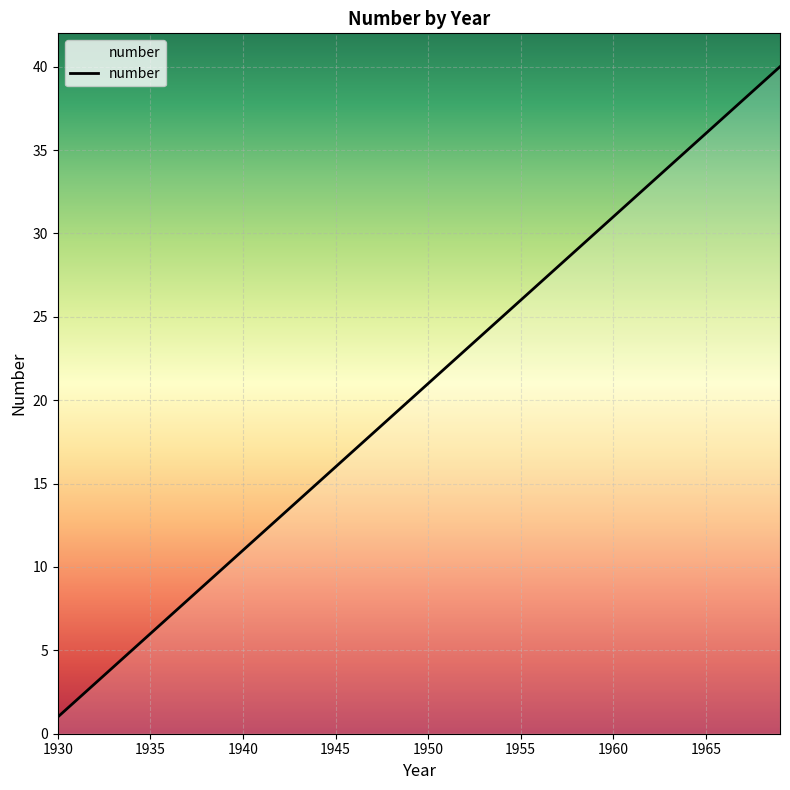

What is the difference between the maximum and minimum values?

39